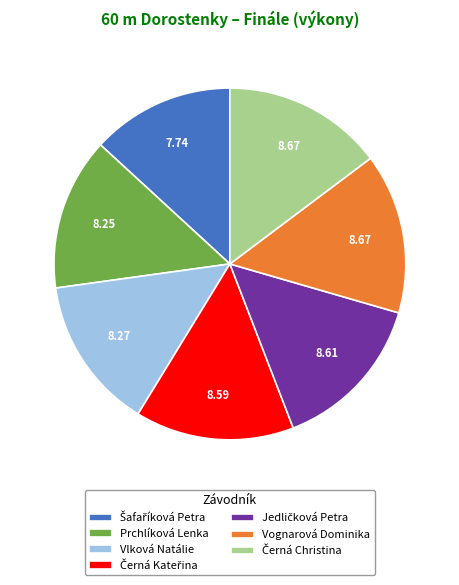

Combined, do Prchlíková Lenka and Vognarová Dominika account for over 50%?

No